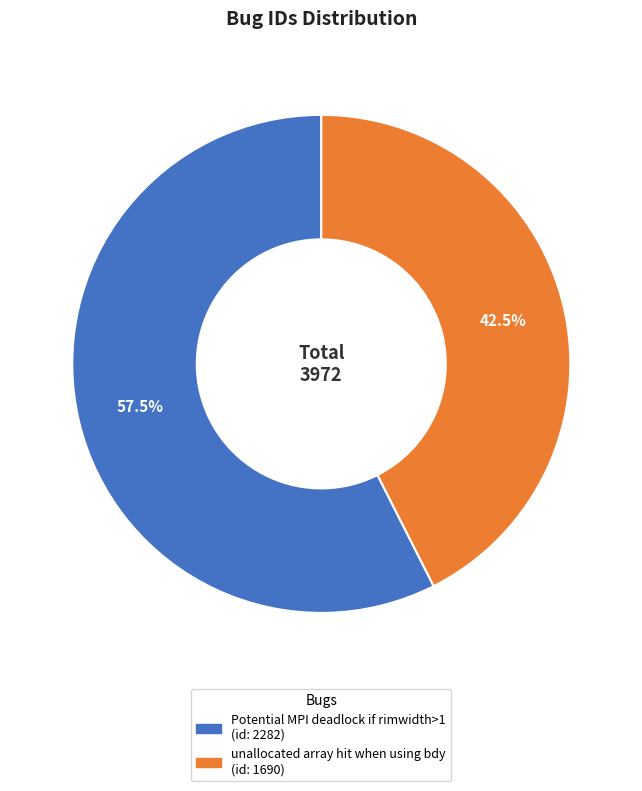

How many segments does this pie chart have?

2